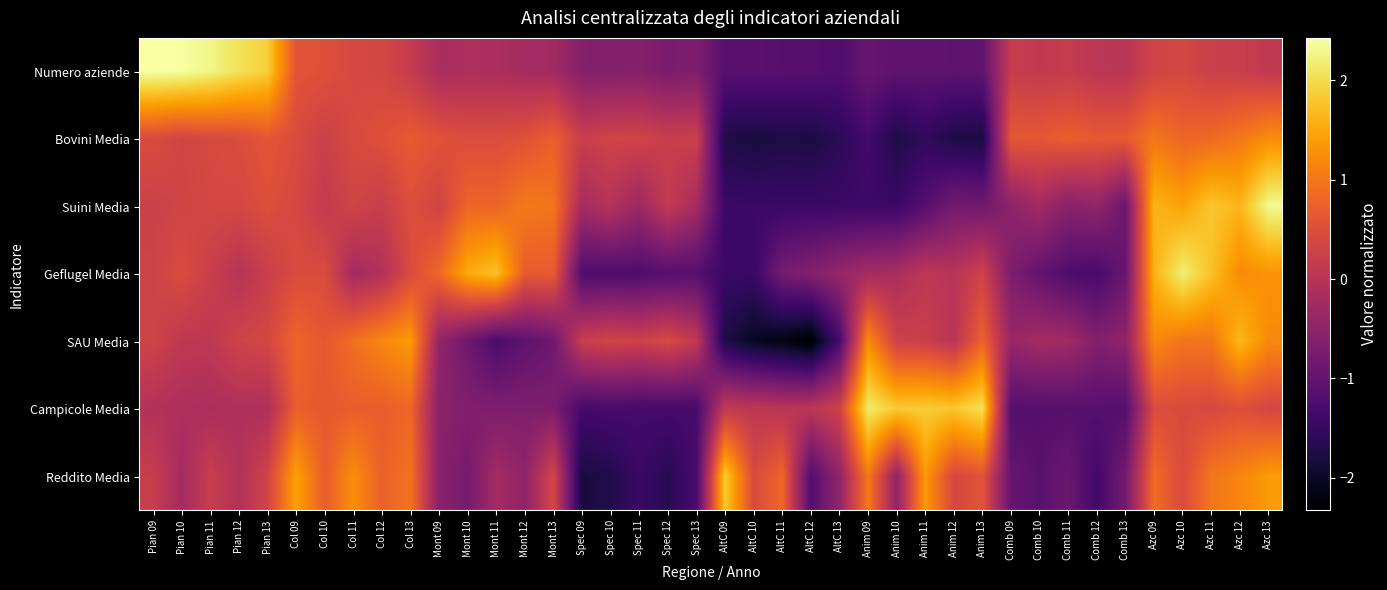

At Anim 12, list the series in order from largest to smallest.

Campicole Media, Reddito Media, SAU Media, Geflugel Media, Suini Media, Numero aziende, Bovini Media